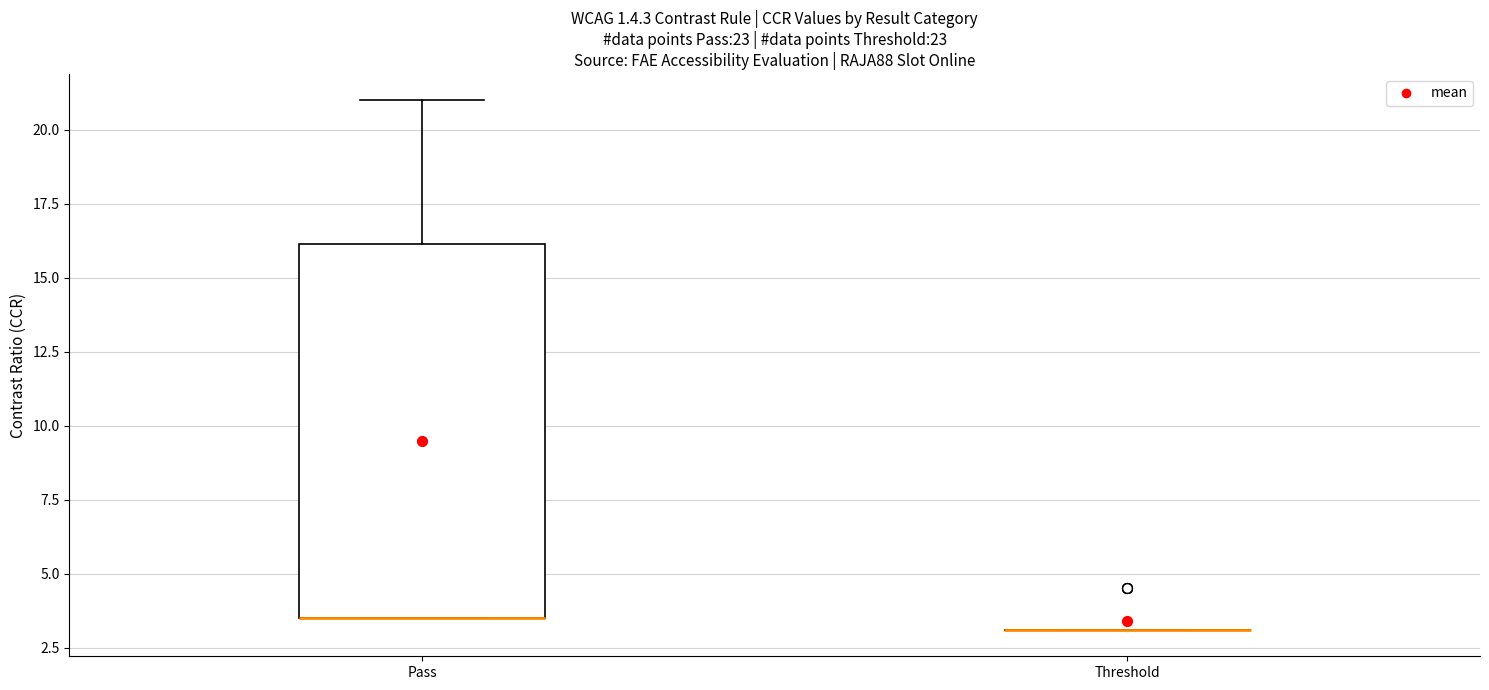

Reading left to right, read every box against the y-axis: the position of its median line, the range the box covers, and the ends of its whiskers. The values are not printed on the chart, so give them approximately, as read against the axis.

Pass: median 3.5 (drawn on the box's lower edge), box 3.5 to 16.0, whiskers 3.5 to 21.0
Threshold: box collapsed to a line at 3.0, whiskers 3.0 to 3.0